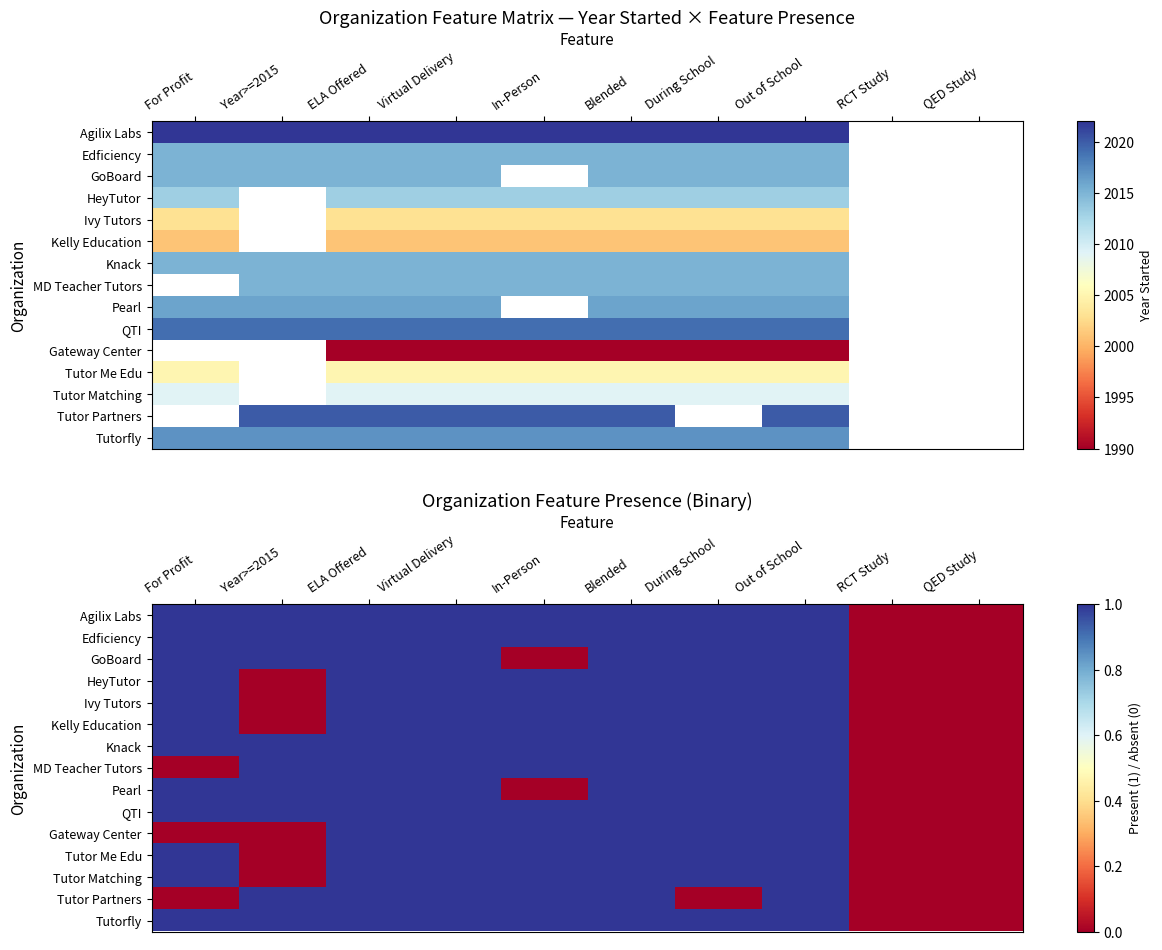

Which category has the highest value across all series?

For Profit